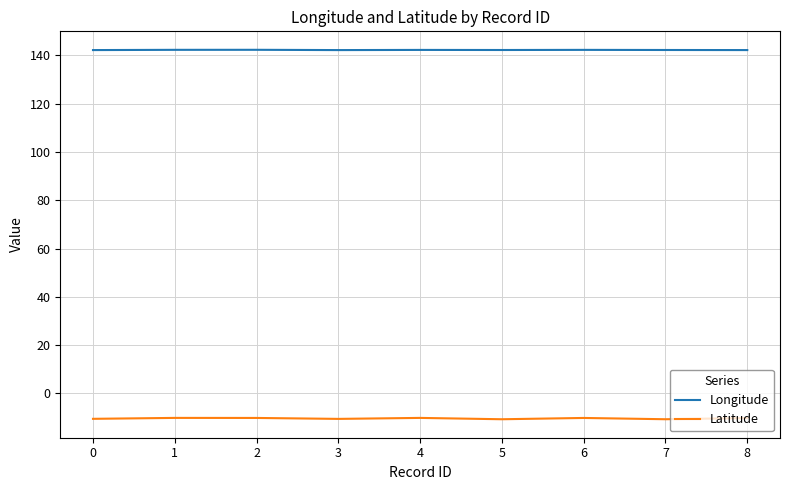

What is the sum of all Longitude values?

1280.4